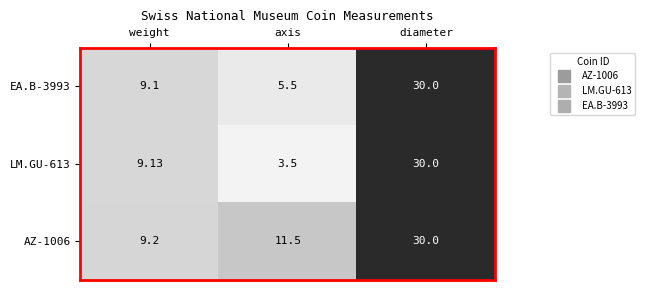

Where does the EA.B-3993 series first go above 9?

weight